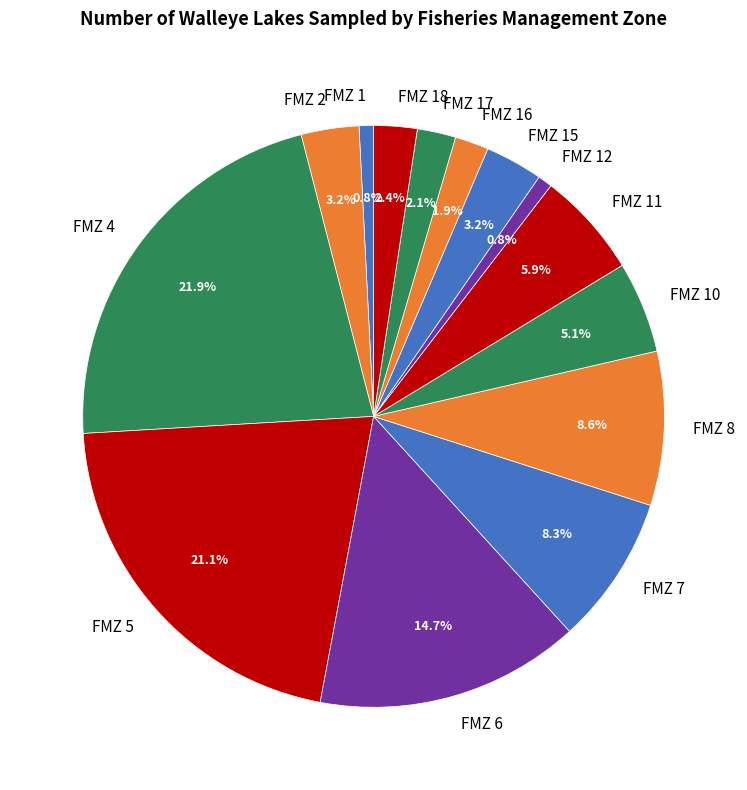

To the nearest percent, what percentage of the pie is FMZ 17?

2%